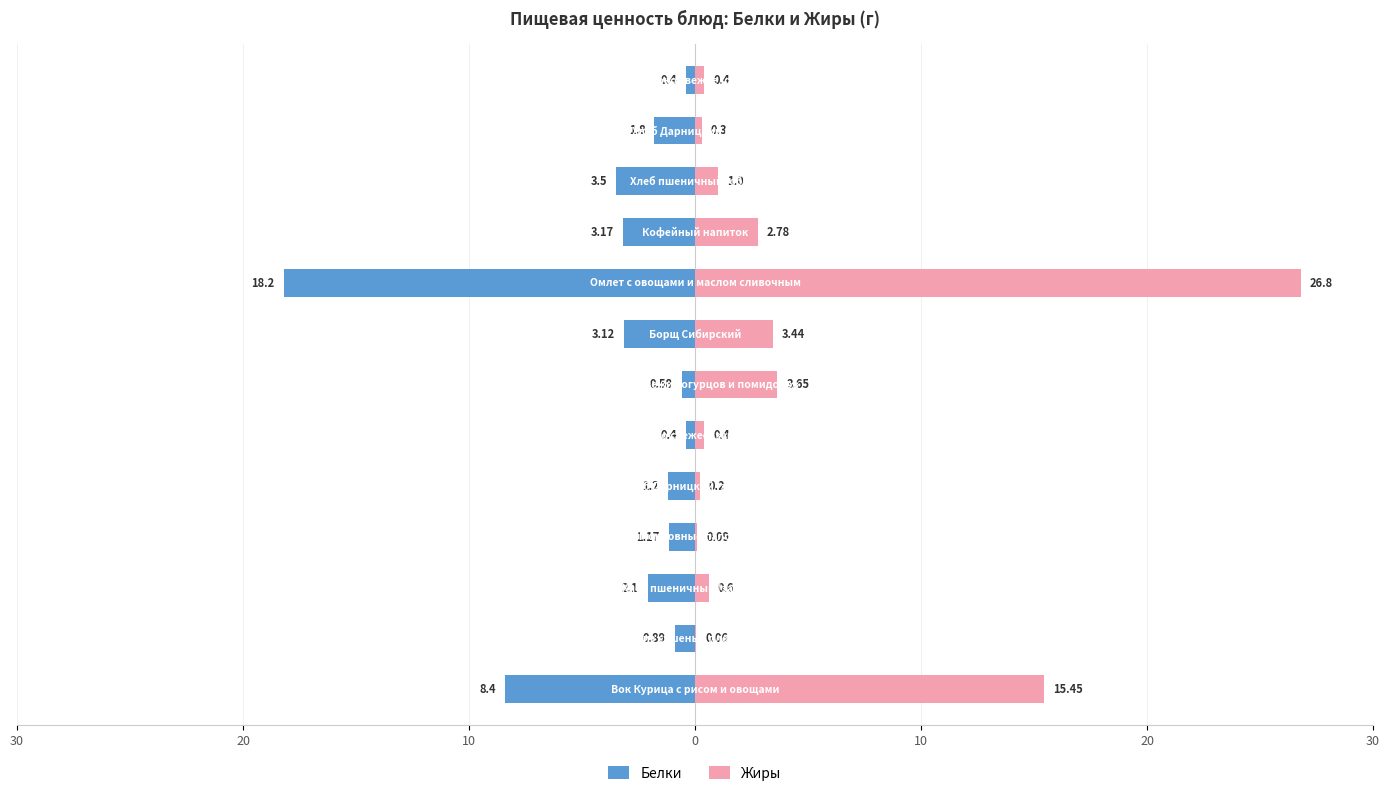

How many data points in Белки are above -1?

4